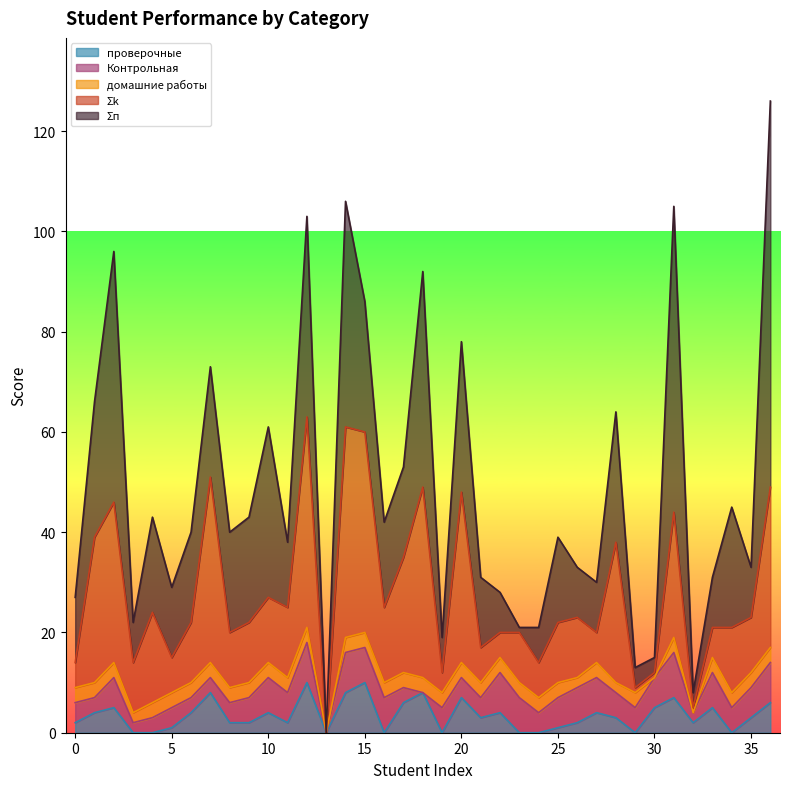

True or false: домашние работы has a value of 3 at 9.

True